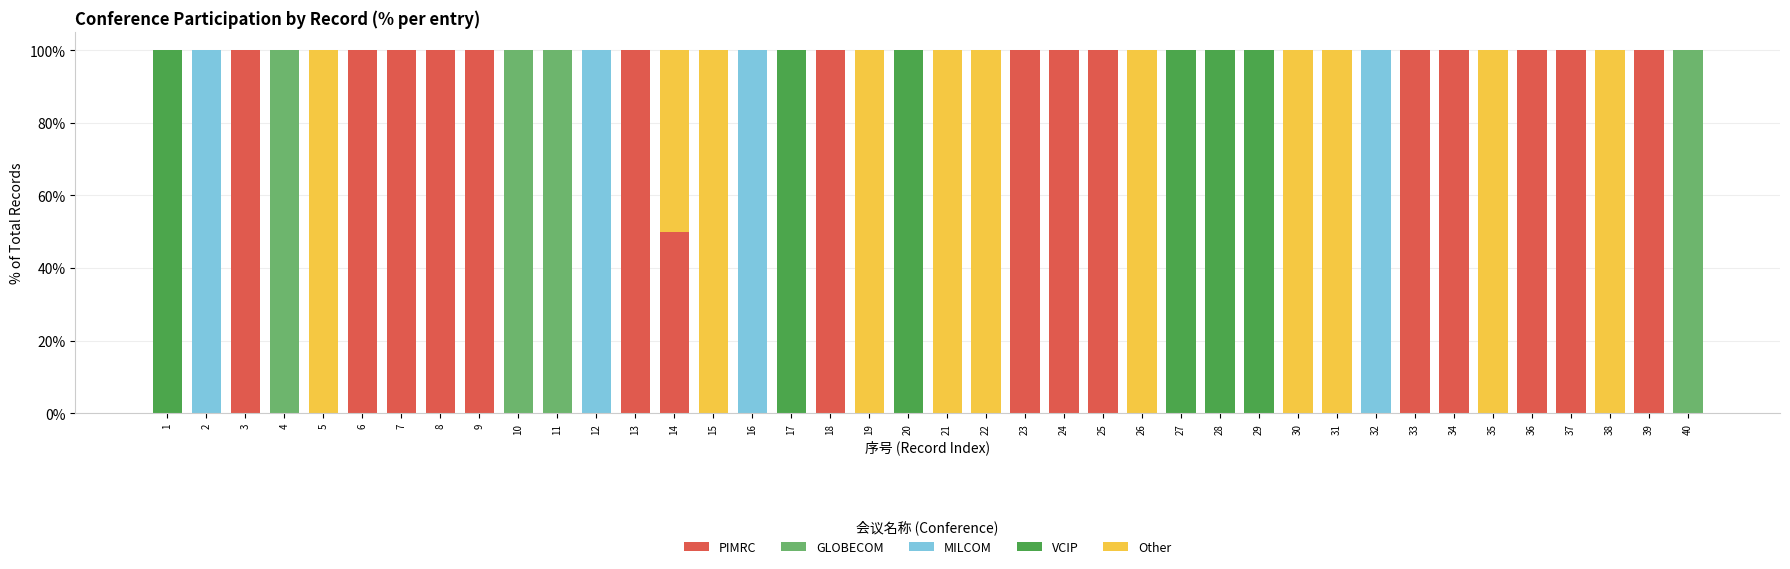

What are all the series names shown in the legend?

PIMRC, GLOBECOM, MILCOM, VCIP, Other